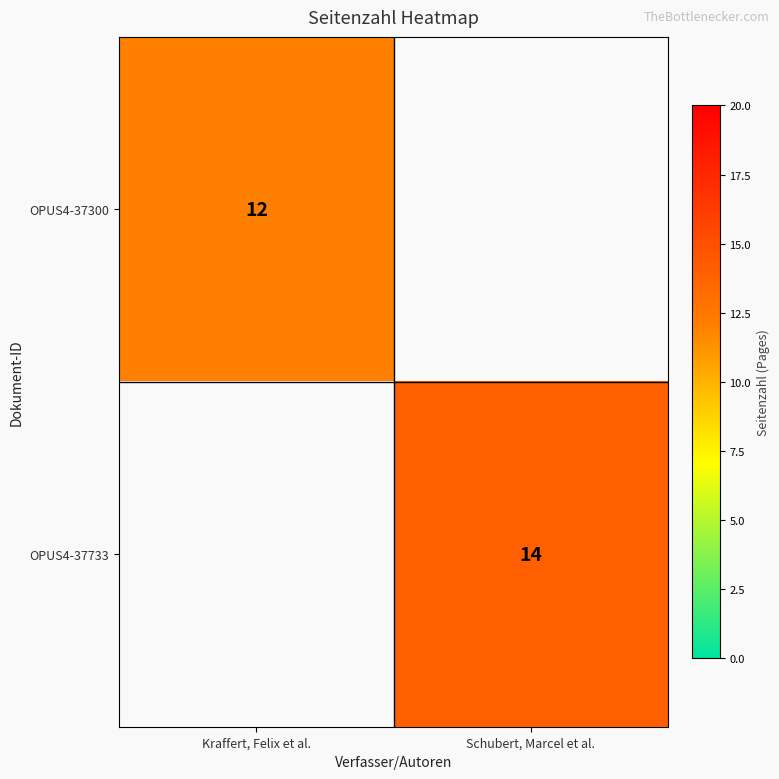

Is the value of OPUS4-37300 at Kraffert, Felix et al. greater than the value of OPUS4-37733 at Schubert, Marcel et al.?

No